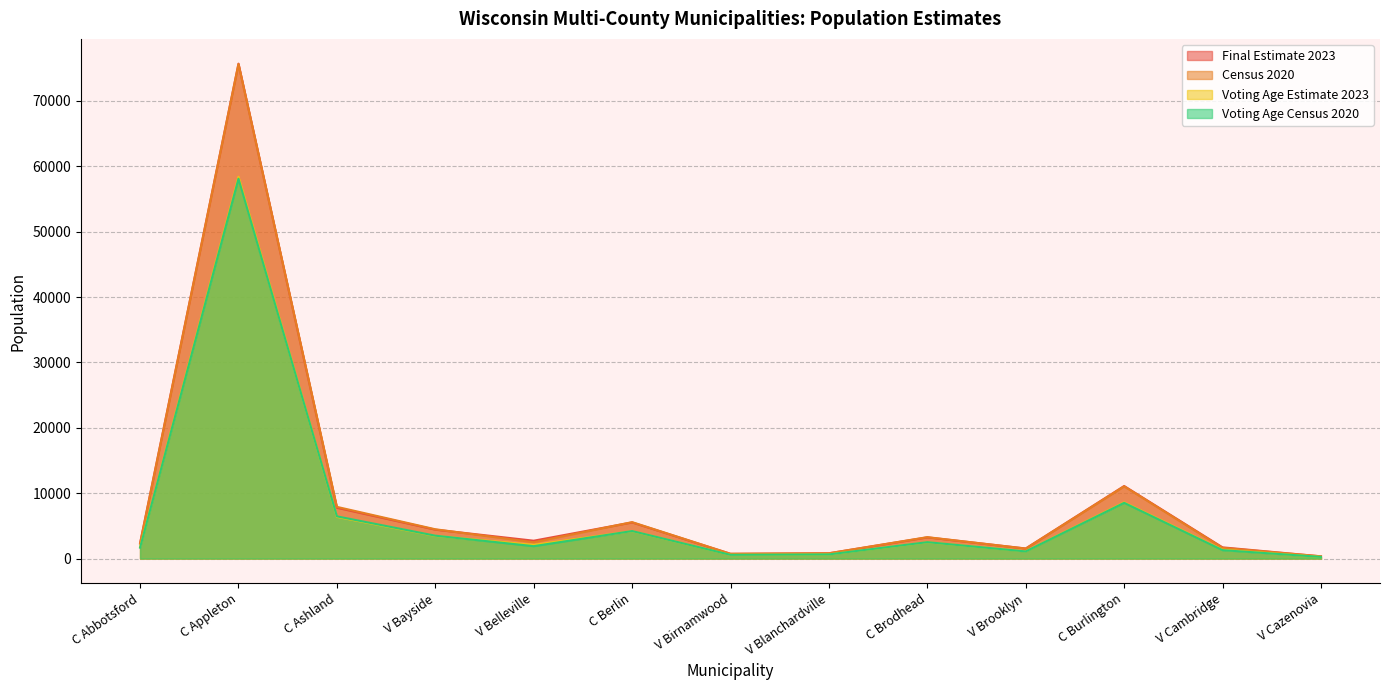

Between C Appleton and V Belleville, which is larger?

C Appleton